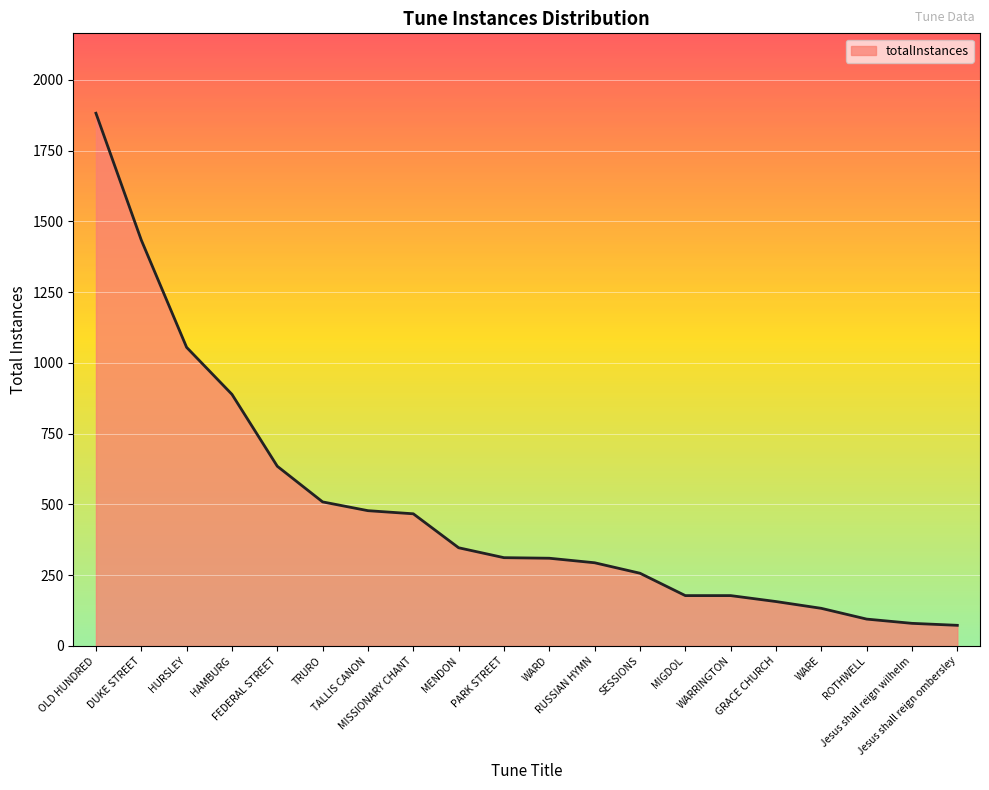

What is the difference between the maximum and minimum values?

1809